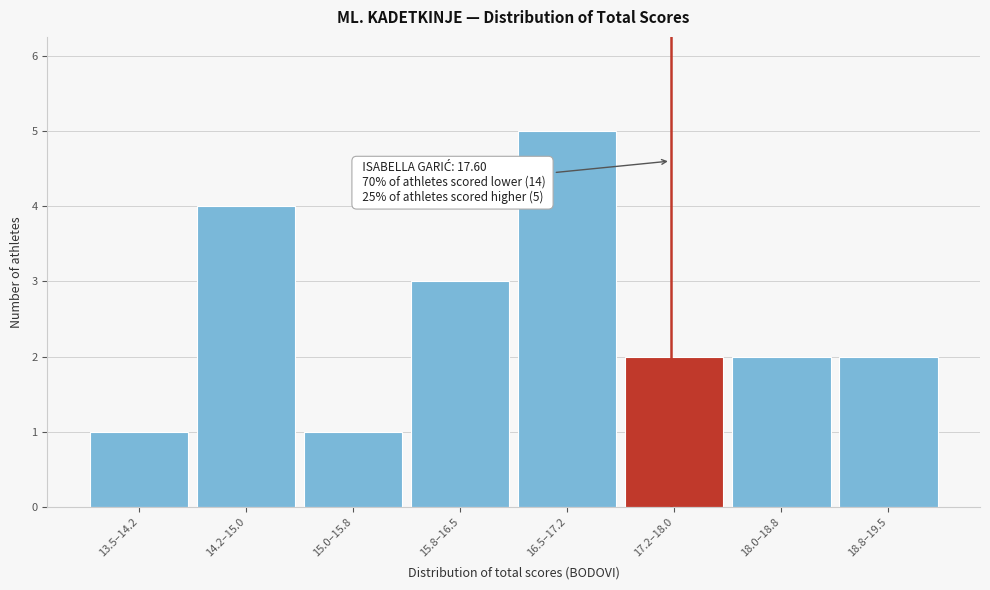

Reading left to right, transcribe all the data shown in this chart.

13.5–14.2=1	14.2–15.0=4	15.0–15.8=1	15.8–16.5=3	16.5–17.2=5	17.2–18.0=2	18.0–18.8=2	18.8–19.5=2